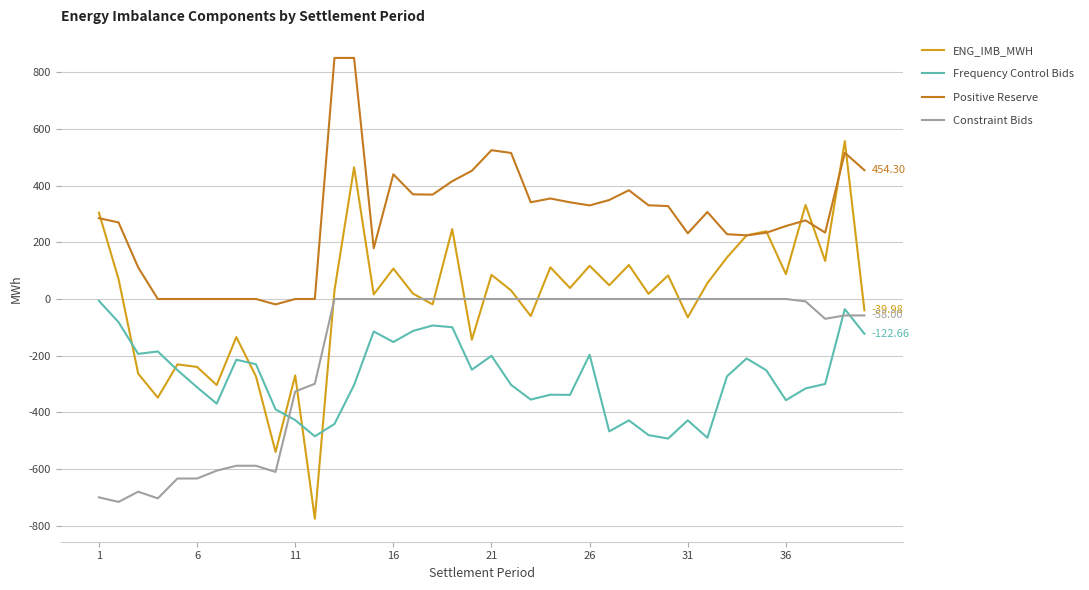

What are all the series names shown in the legend?

ENG_IMB_MWH, Frequency Control Bids, Positive Reserve, Constraint Bids